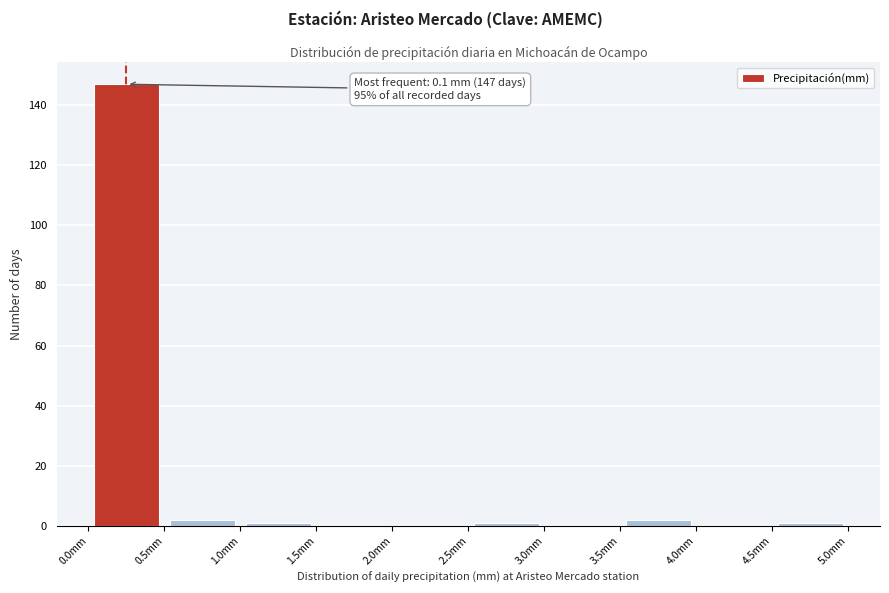

Over which range of the x-axis is the bar tallest?

0.0 to 0.5